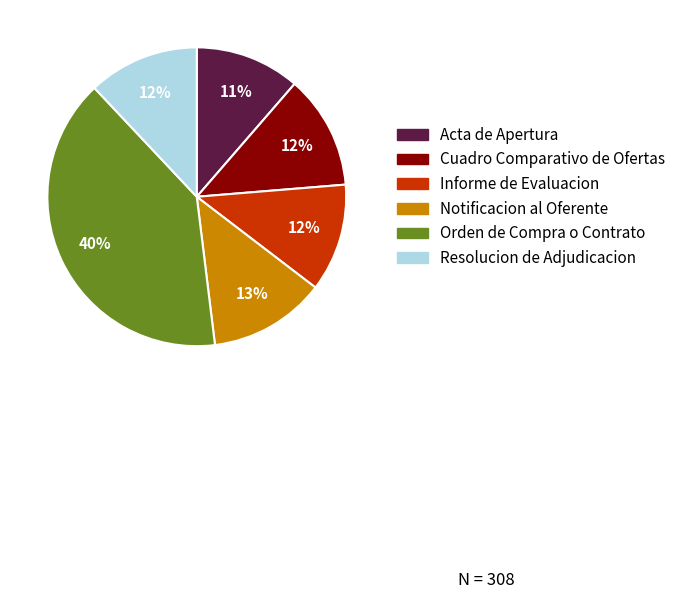

To the nearest percent, what portion does Resolucion de Adjudicacion represent?

12%